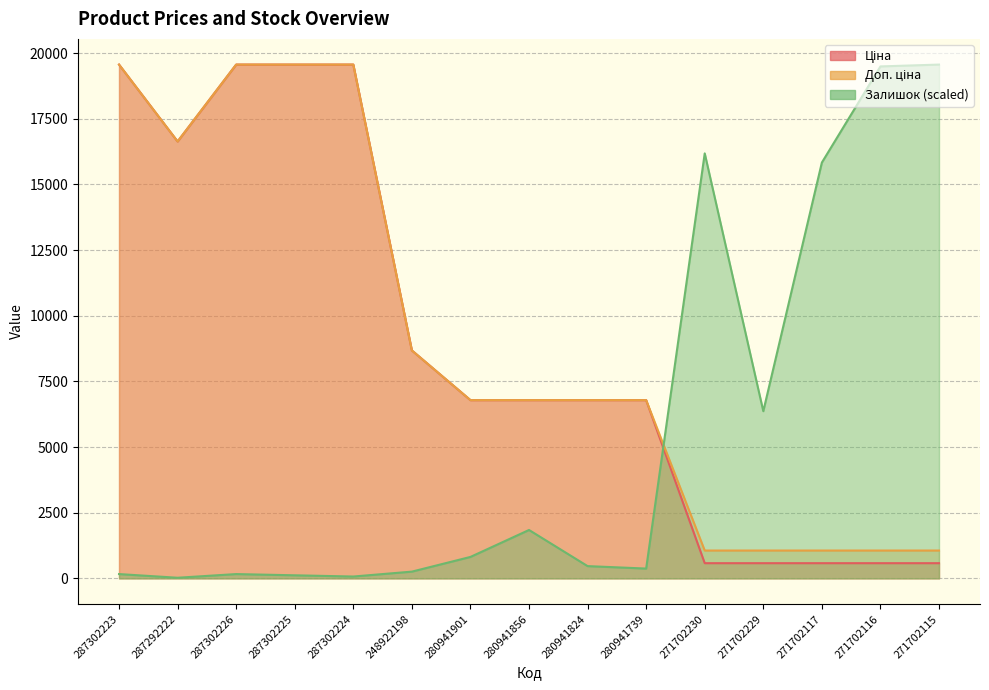

Which label corresponds to the smallest value in the chart?

287292222